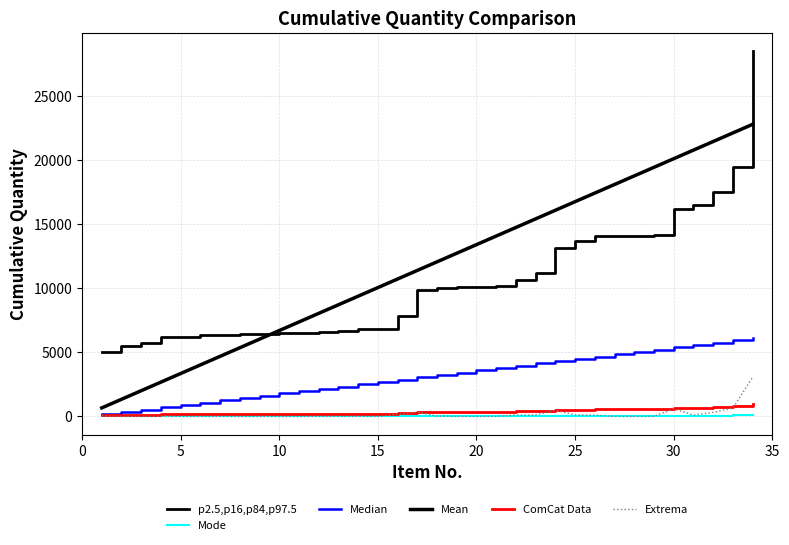

Does the chart display data point markers on the line(s)?

No